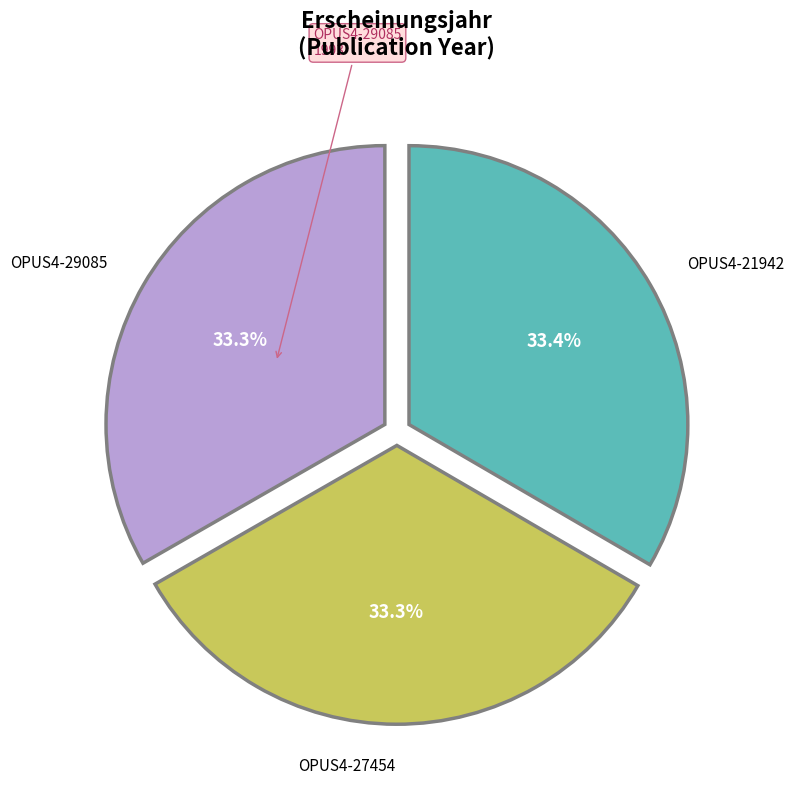

What portion of the pie excludes OPUS4-27454?

66.7%